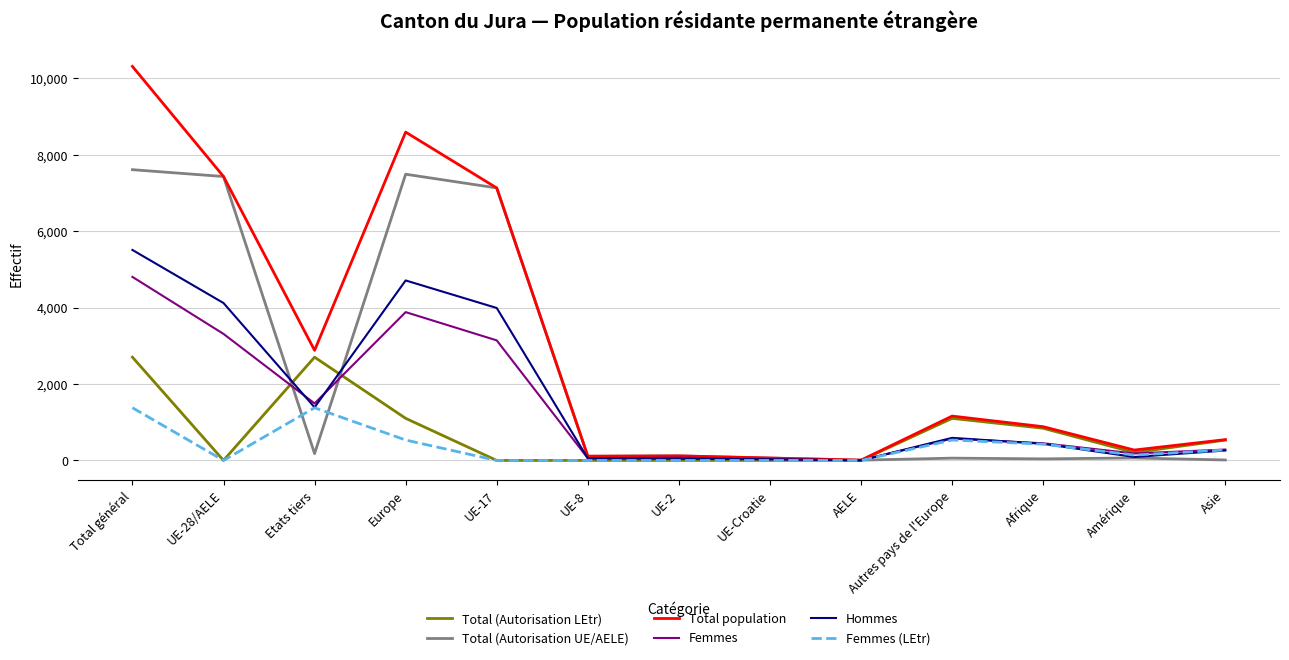

What are all the series names shown in the legend?

Total (Autorisation LEtr), Total (Autorisation UE/AELE), Total population, Femmes, Hommes, Femmes (LEtr)